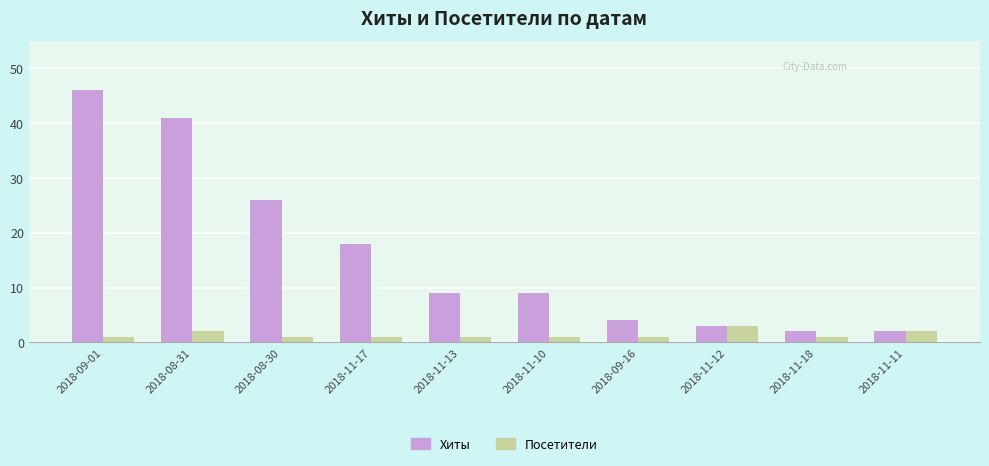

How many groups of bars are there?

10